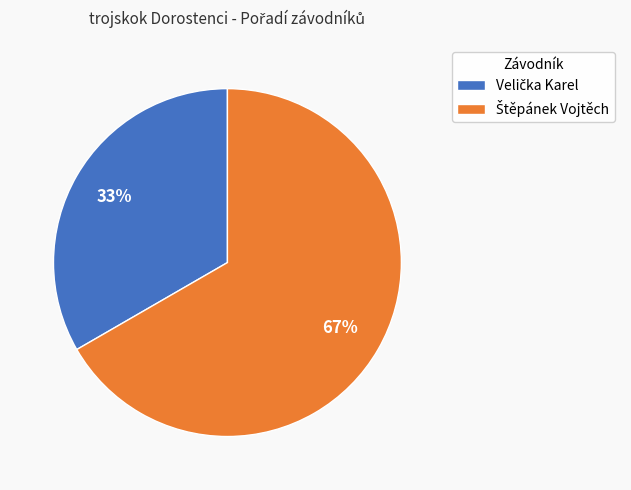

To the nearest percent, what is the average slice percentage?

50%